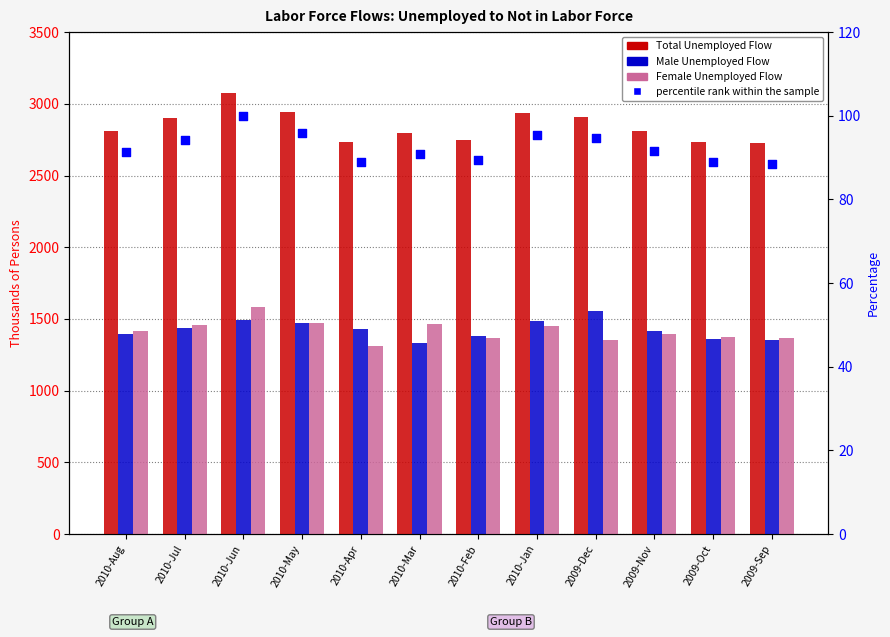

Which series reaches the maximum Y coordinate?

Total Unemployed Flow